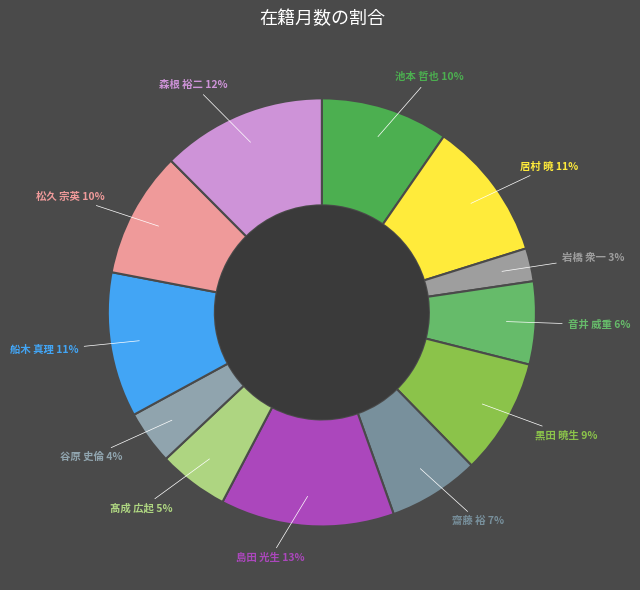

Do 齋藤 裕 and 髙成 広起 together represent more than half of the pie?

No